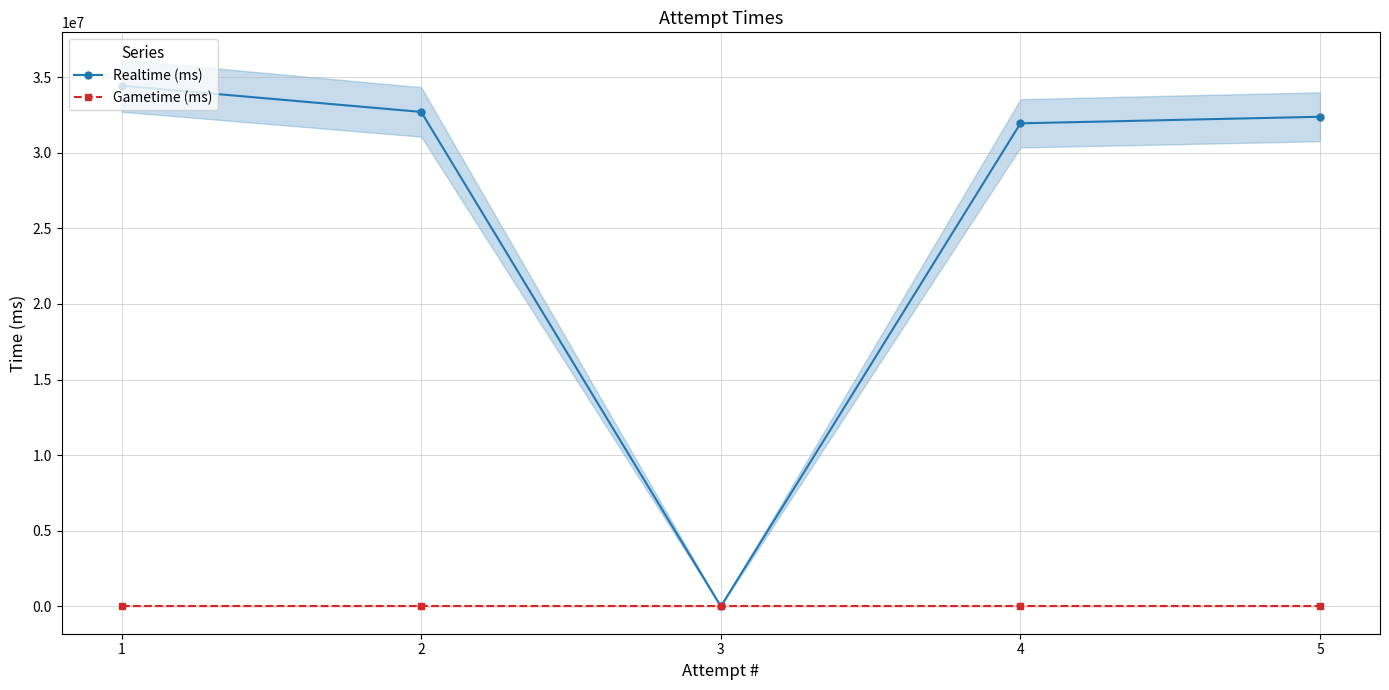

True or false: Gametime (ms) and Realtime (ms) cross at least once.

False